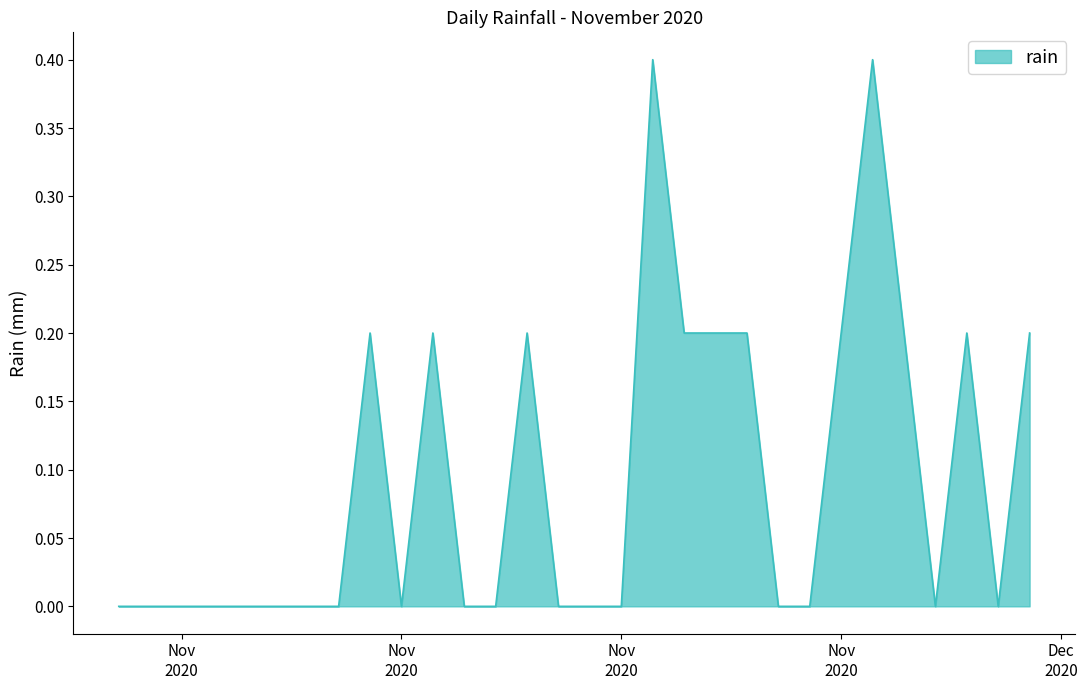

What is the difference between the second highest and minimum values?

0.4